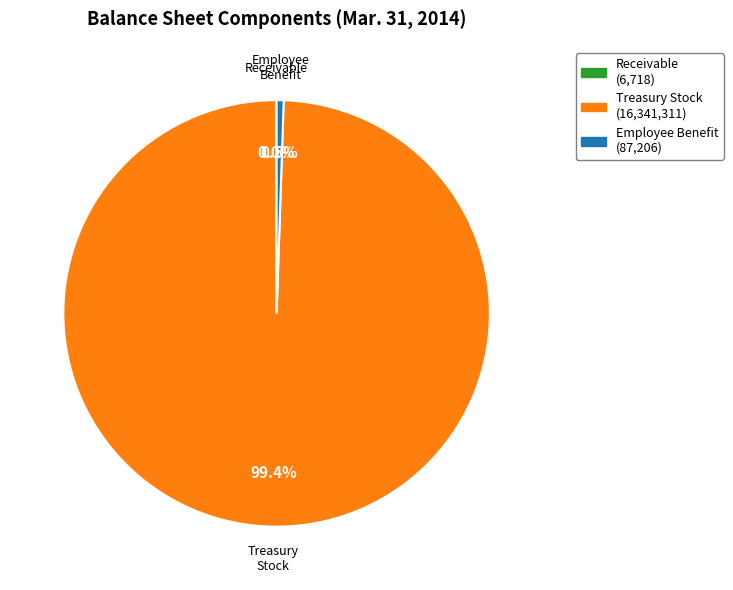

Is there a majority slice in this chart?

Yes